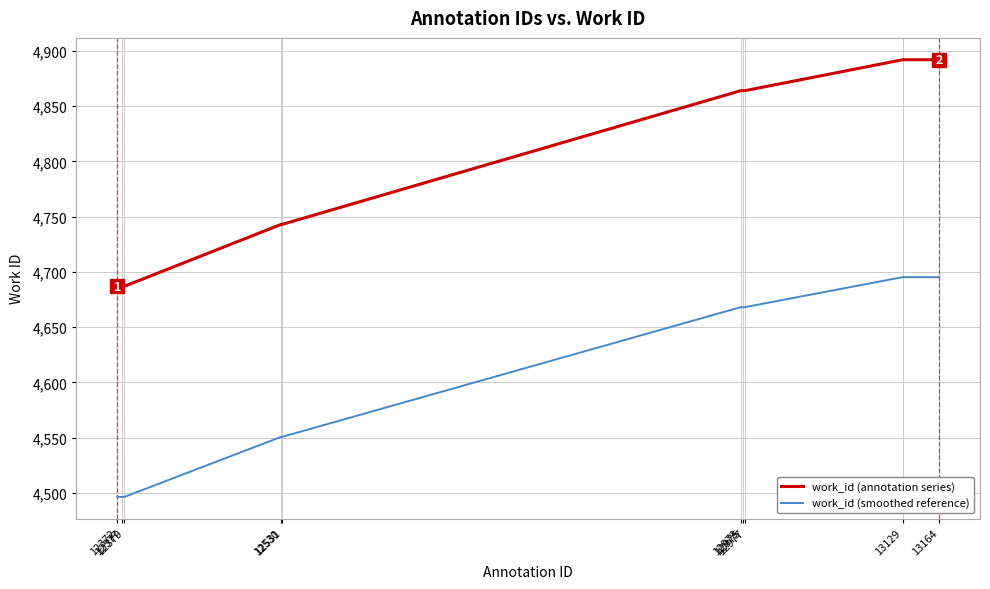

True or false: work_id (annotation series) and work_id (smoothed reference) intersect in this chart.

False